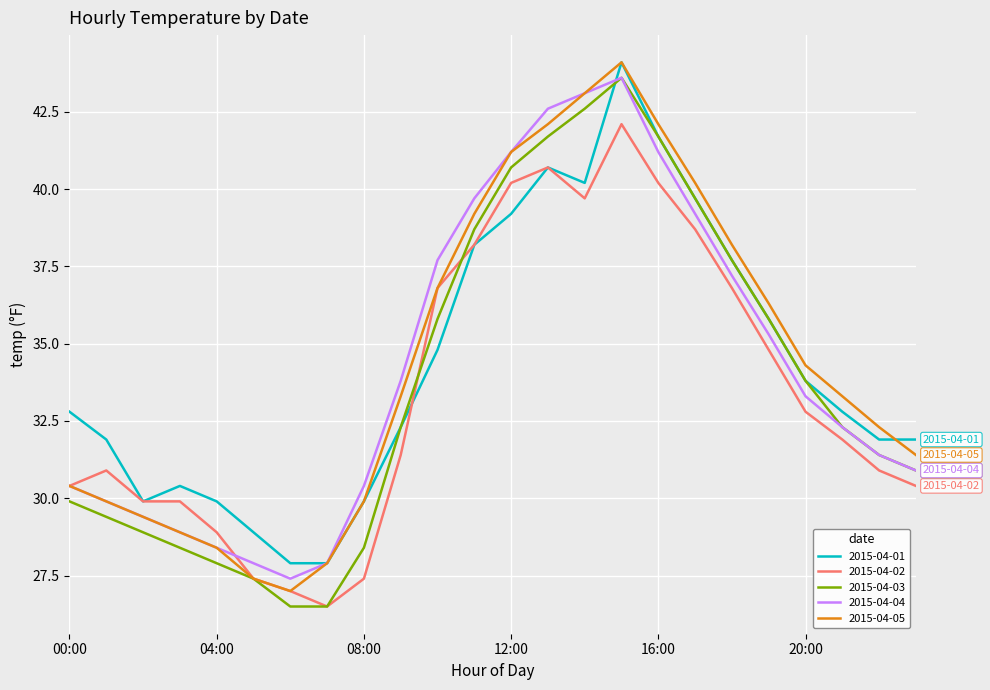

What is the maximum value shown in the chart?

44.1